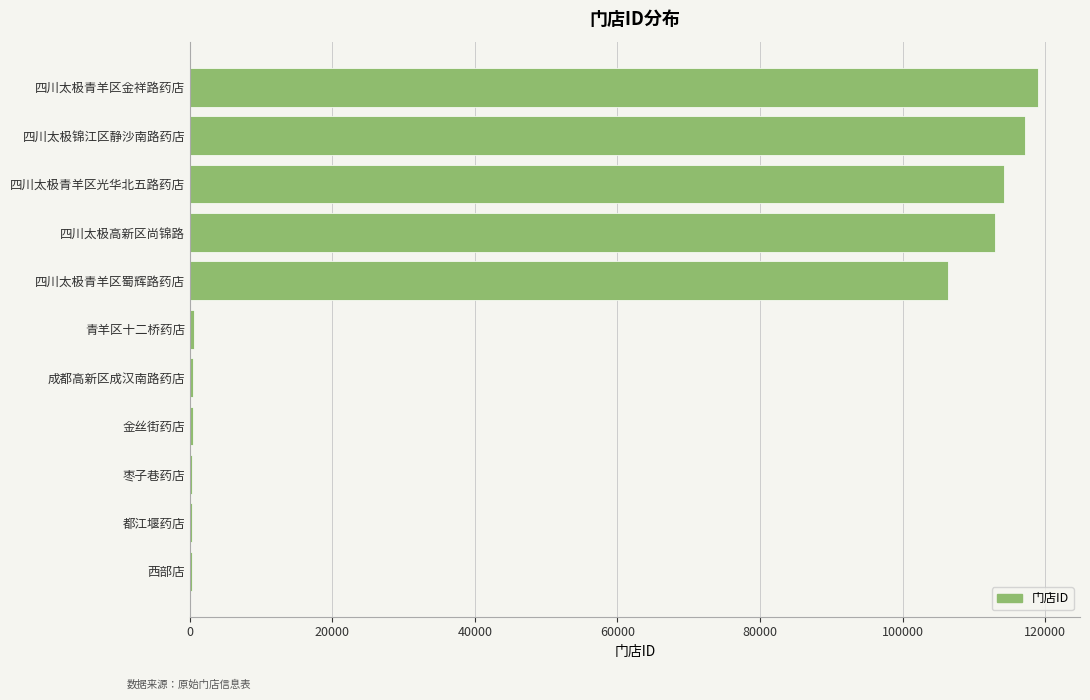

What is the sum of all values?

572221